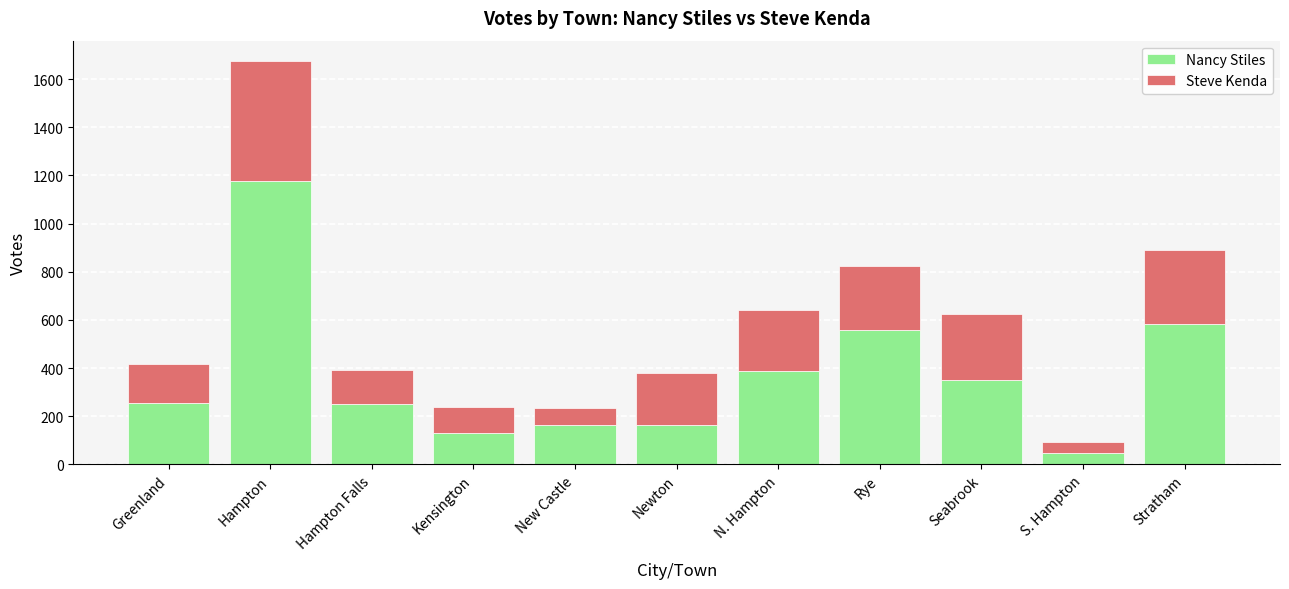

What is the average value of the Nancy Stiles series?

370